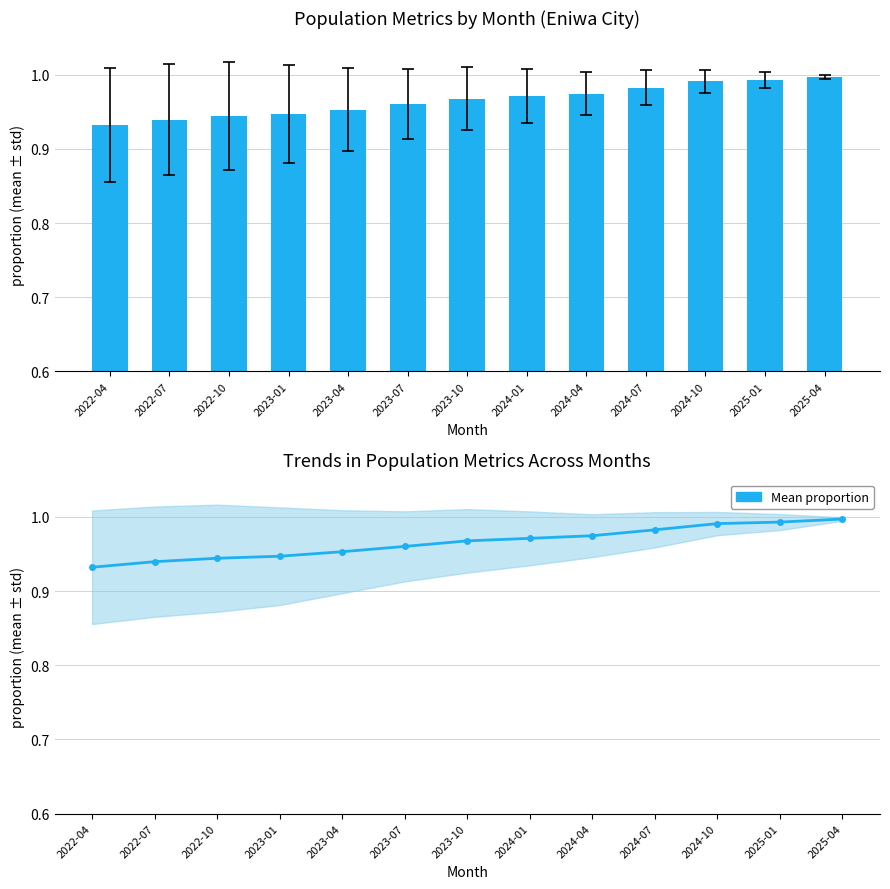

At which label is Mean value closest to 0?

2022-04